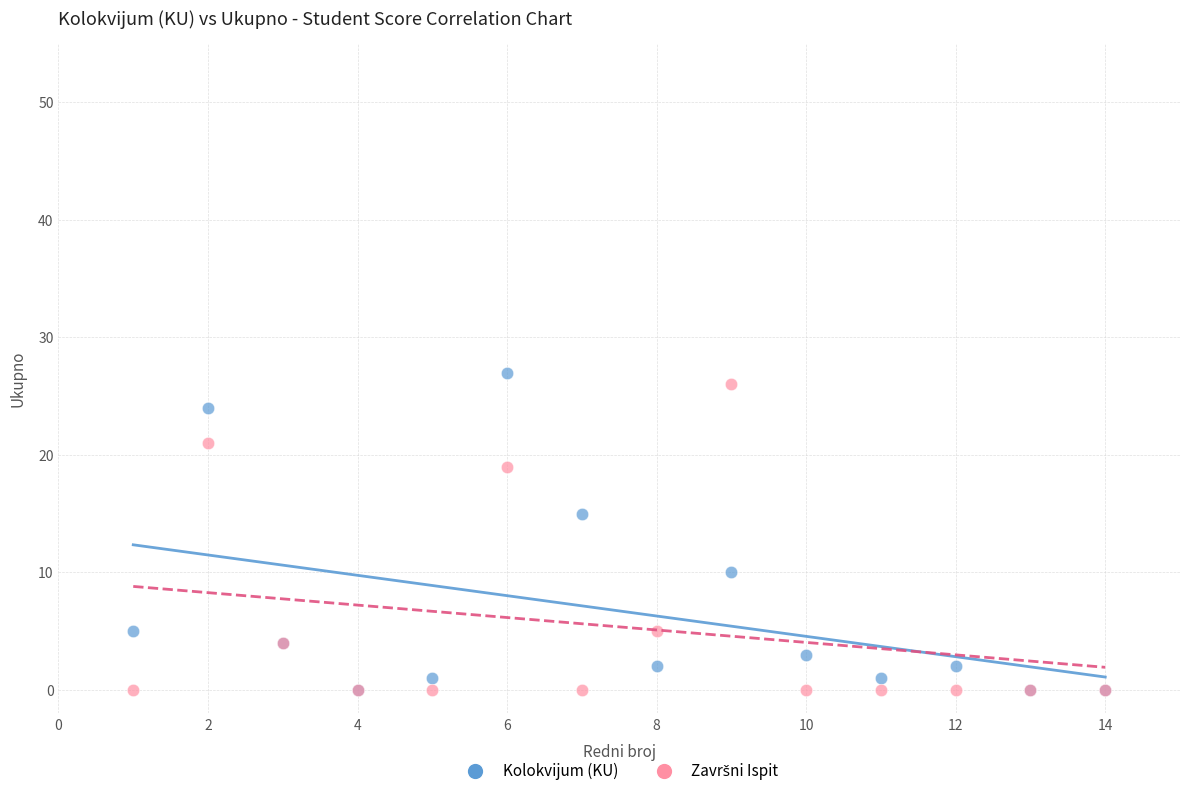

Across all series, what Y value is closest to 13?

15